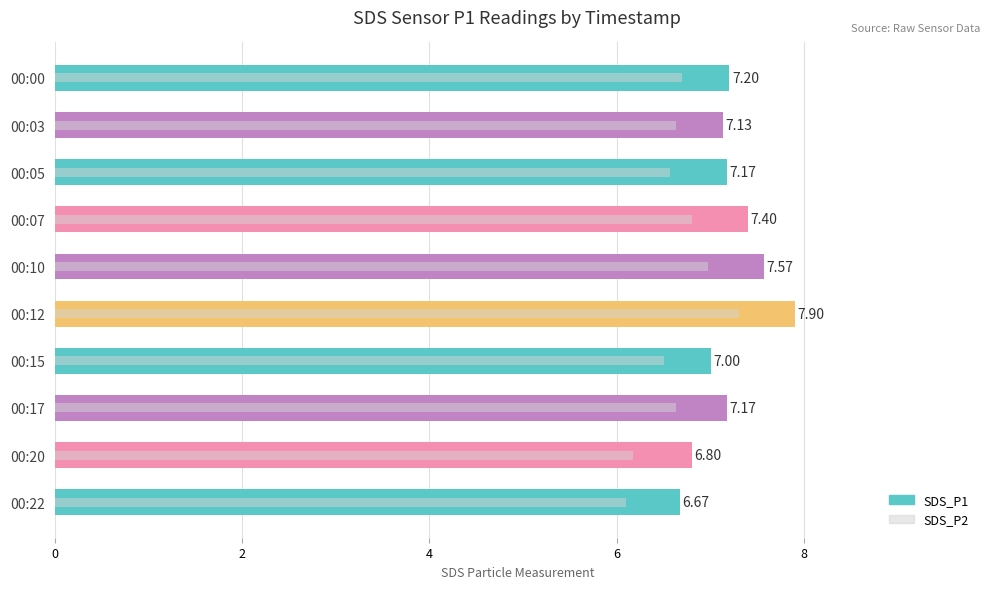

How many categories are shown in the chart?

10